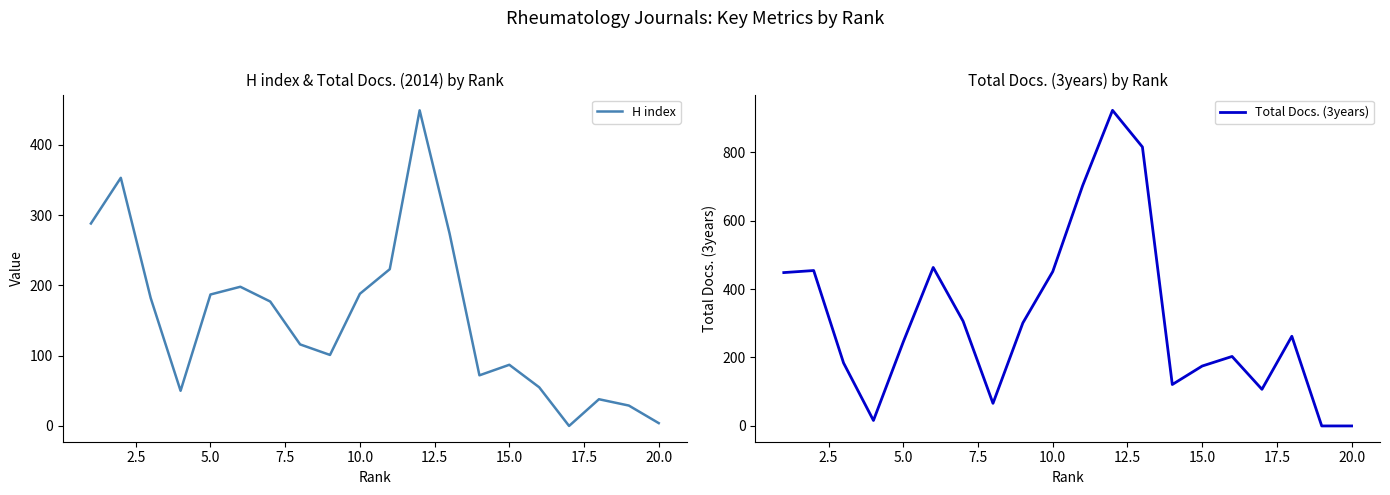

How many positive values does the H index series have?

19